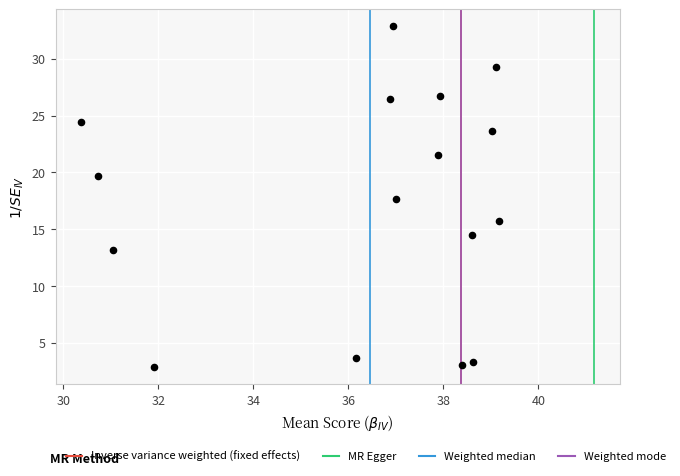

What is the range of X values (max minus min)?

8.8